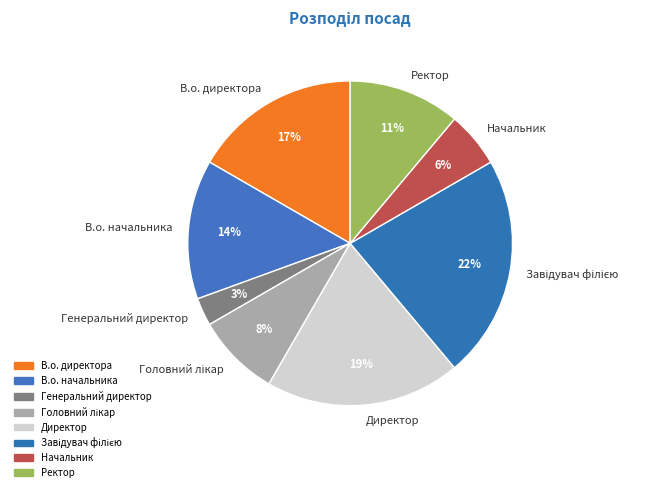

To the nearest percent, what portion does Ректор represent?

11%